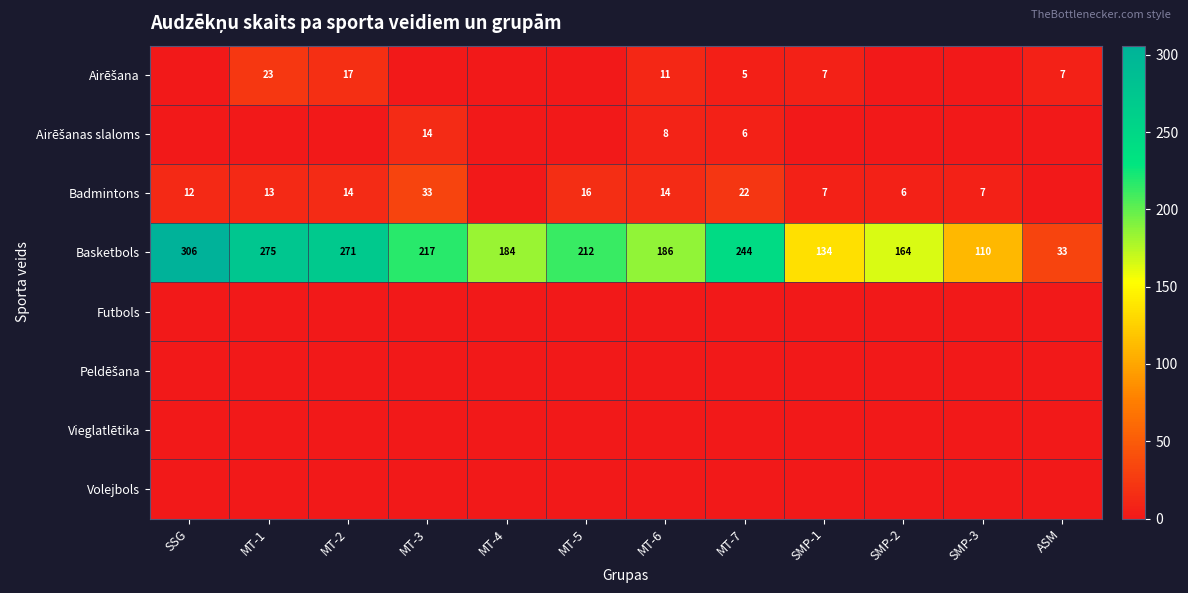

What value does the Basketbols series have at MT-2, to the nearest 10?

270